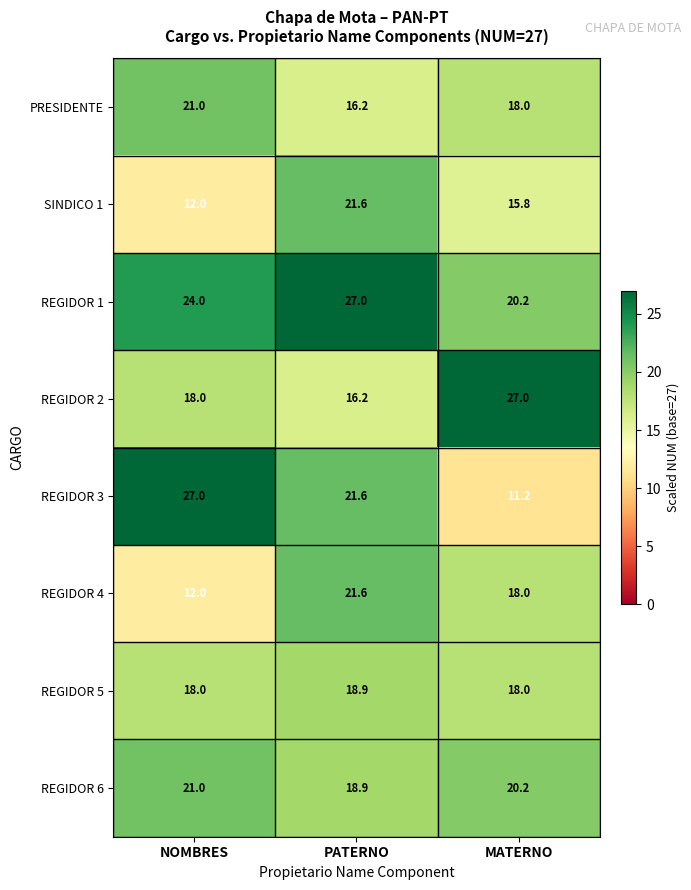

True or false: REGIDOR 2 has a value of 27.0 at MATERNO.

True